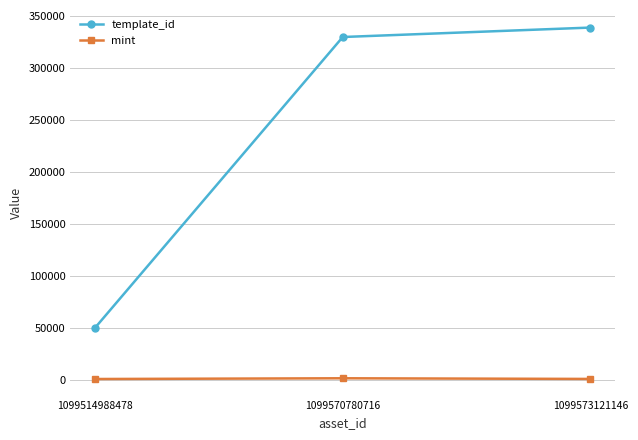

At which category is the sum across all series the highest?

1099573121146